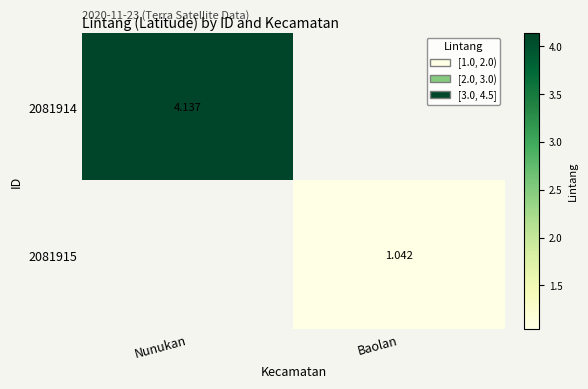

Rank the series by their average value, from highest to lowest.

2081914, 2081915